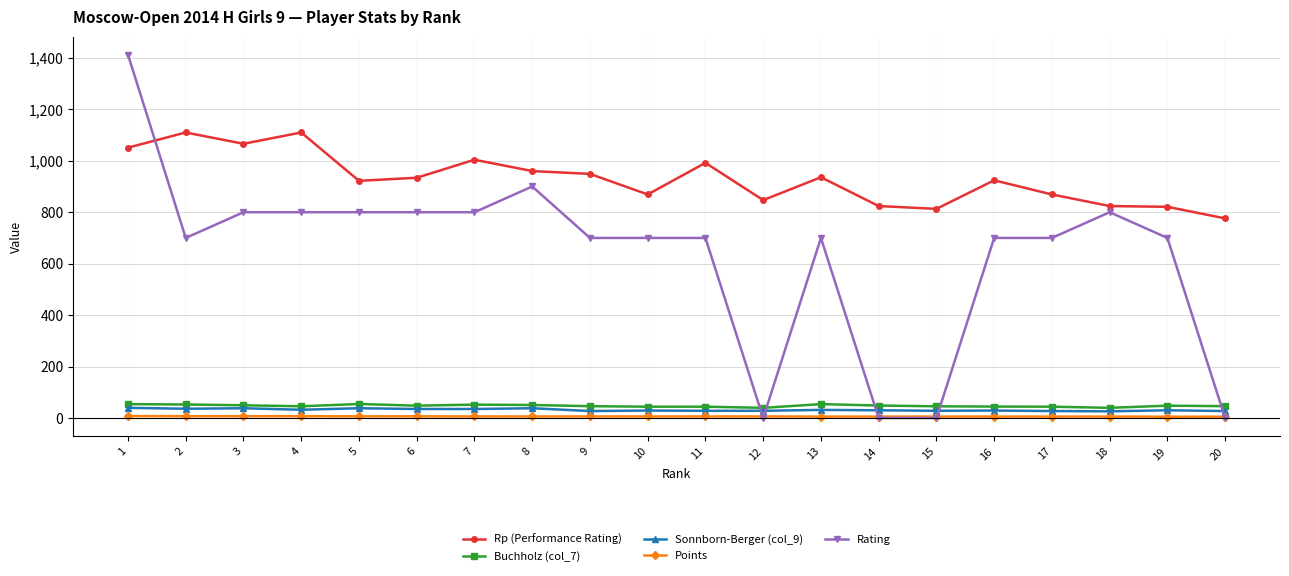

What is the maximum value shown in the chart?

1412.0